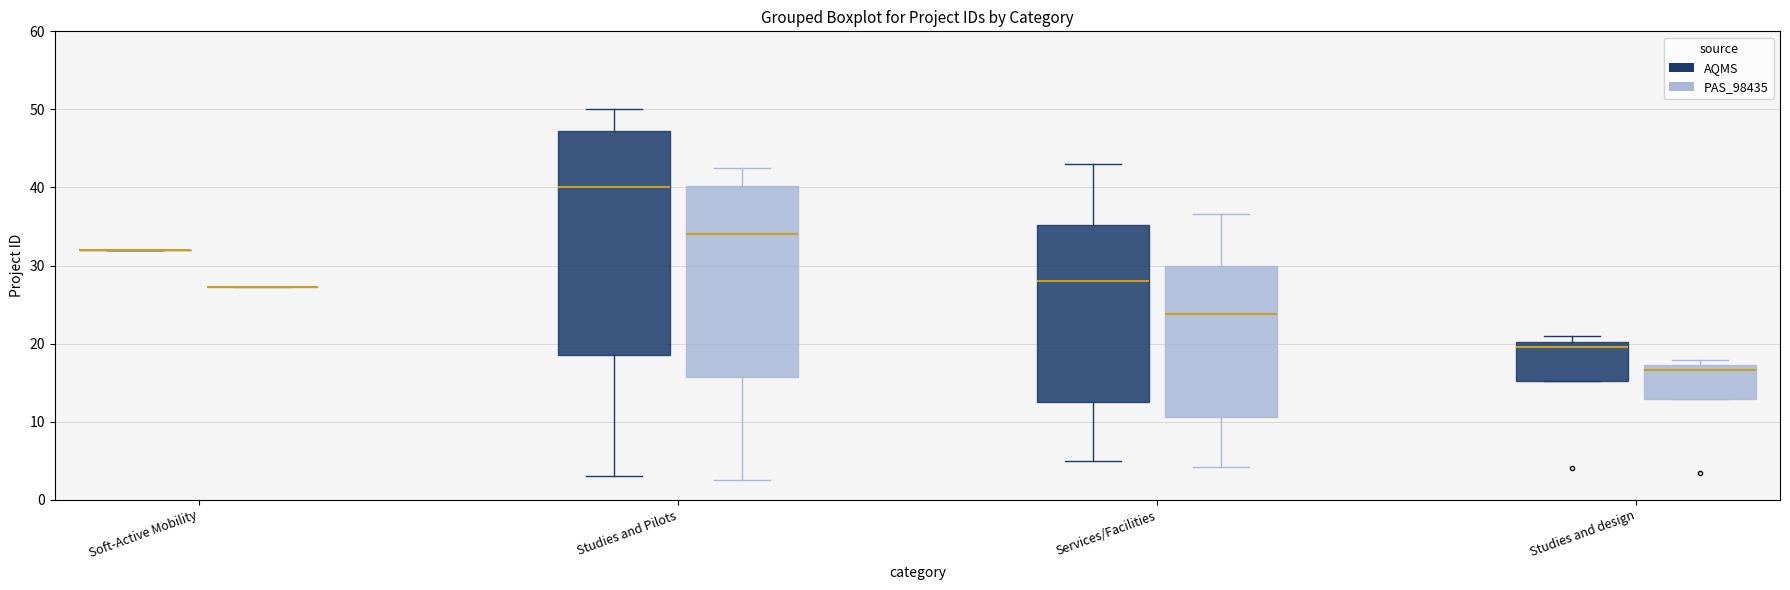

Reading left to right, transcribe this box plot: for each box, give where its median line is, the range the box spans, and where its two whiskers end, as read against the y-axis. The values are not printed on the chart, so give them approximately, as read against the axis.

Soft-Active Mobility (AQMS): box collapsed to a line at 32, whiskers 32 to 32
Soft-Active Mobility (PAS_98435): box collapsed to a line at 27, whiskers 27 to 27
Studies and Pilots (AQMS): median 40, box 19 to 47, whiskers 3 to 50
Studies and Pilots (PAS_98435): median 34, box 16 to 40, whiskers 3 to 43
Services/Facilities (AQMS): median 28, box 13 to 35, whiskers 5 to 43
Services/Facilities (PAS_98435): median 24, box 11 to 30, whiskers 4 to 37
Studies and design (AQMS): median 20 (just below the box's upper edge), box 15 to 20, whiskers 15 to 21
Studies and design (PAS_98435): median 17 (just below the box's upper edge), box 13 to 17, whiskers 13 to 18